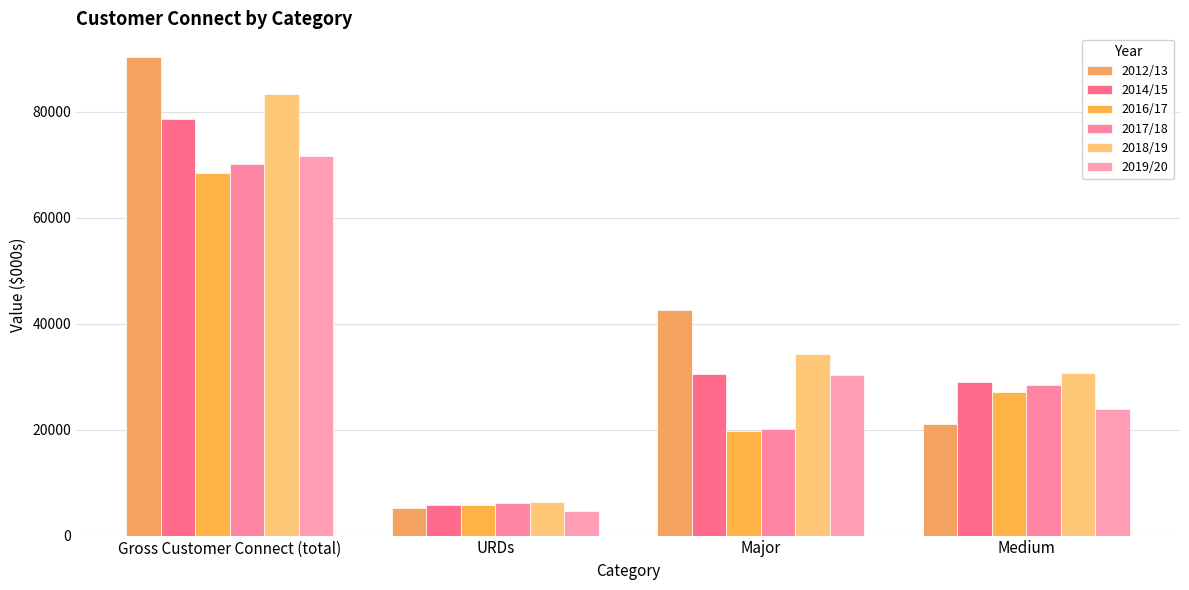

Which category has the highest value in the 2019/20 series?

Gross Customer Connect (total)